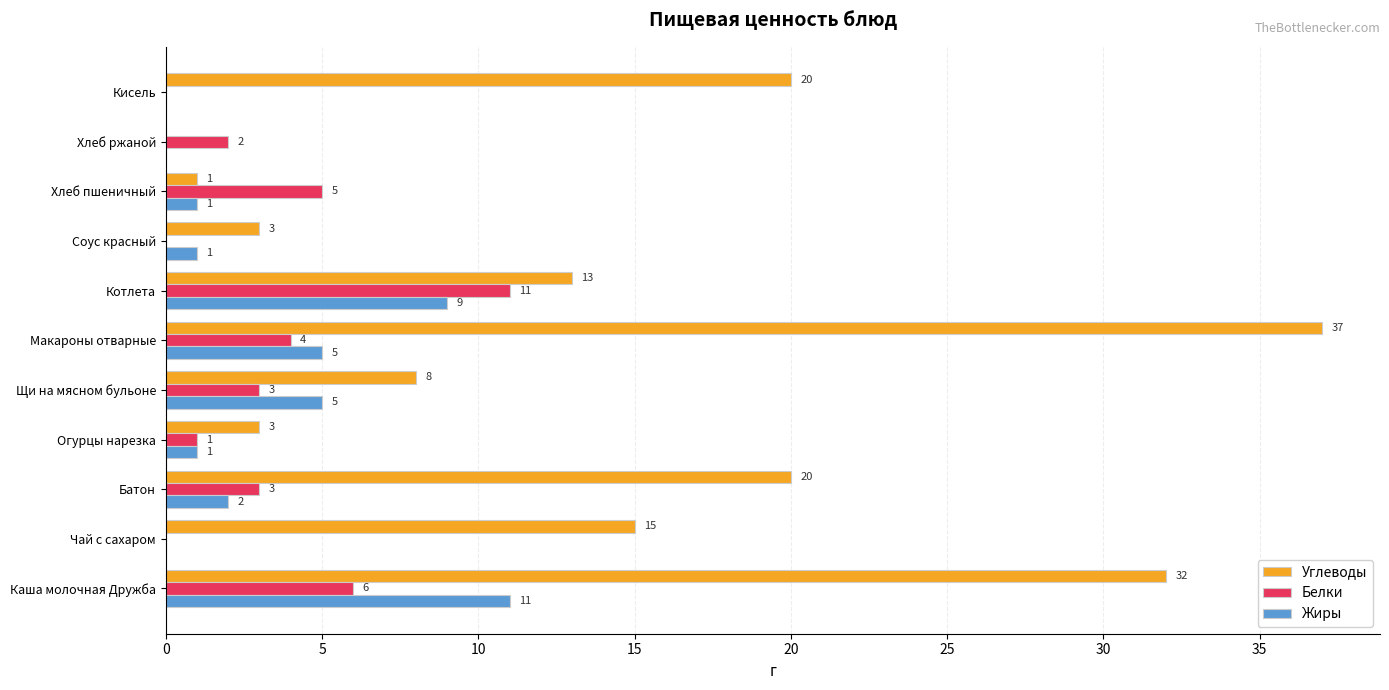

The Углеводы series shows 0 at Хлеб ржаной. True or false?

True